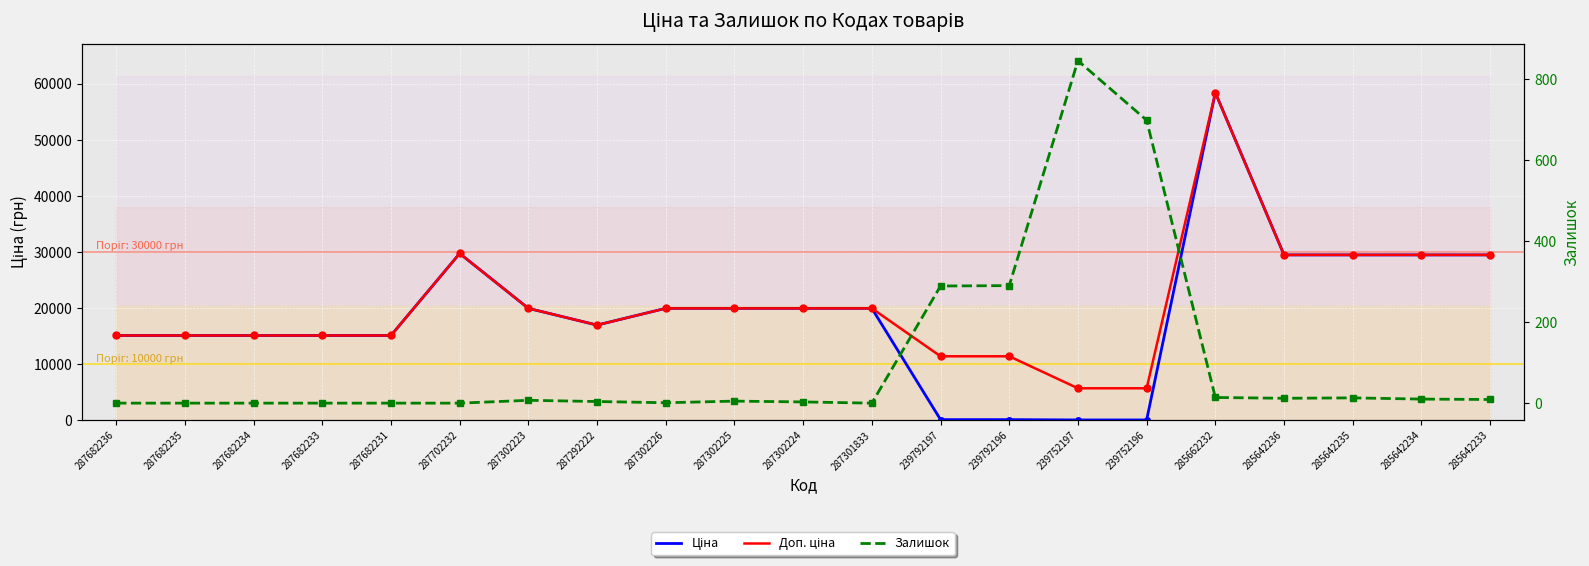

At which label does Залишок first exceed 5?

287302223